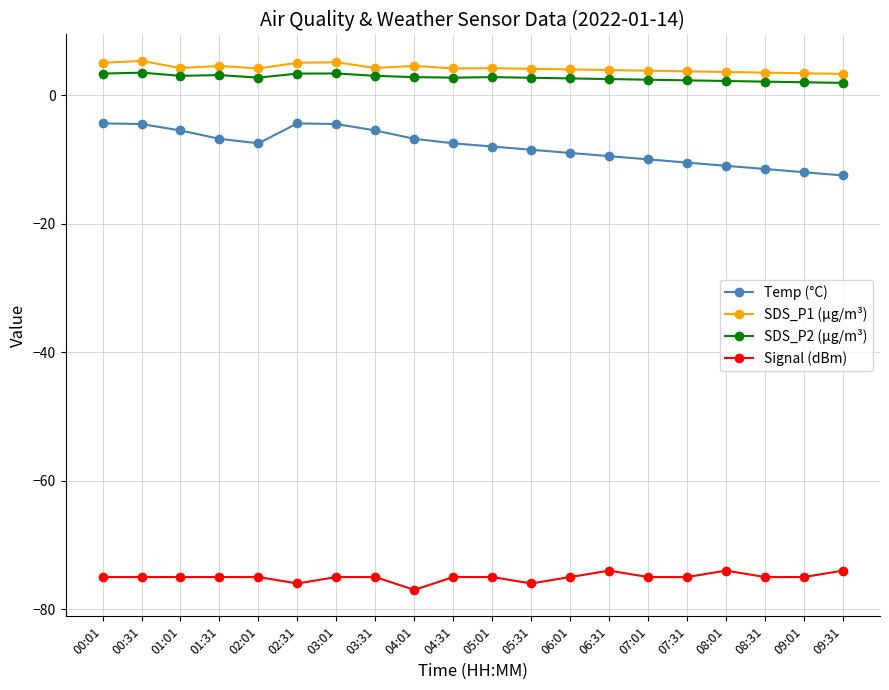

What is the sum of the SDS_P1 (µg/m³) values at 06:01 and 08:31?

7.5